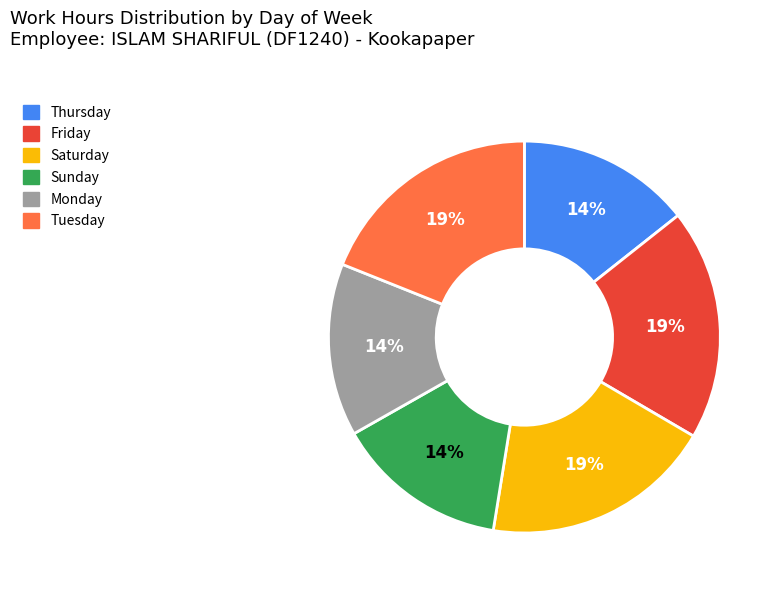

Is there any slice that represents more than half of the pie?

No